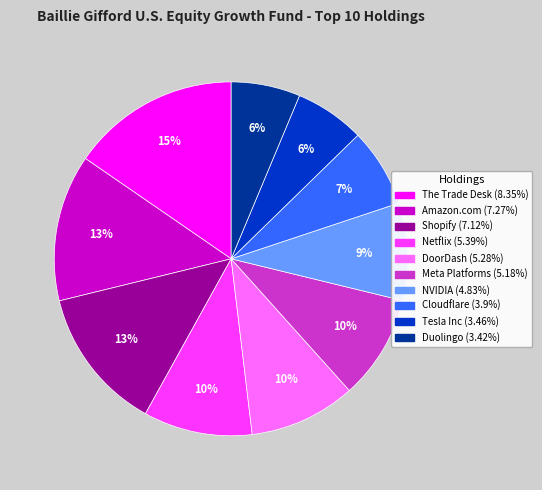

Which has a higher value, Shopify or The Trade Desk?

The Trade Desk